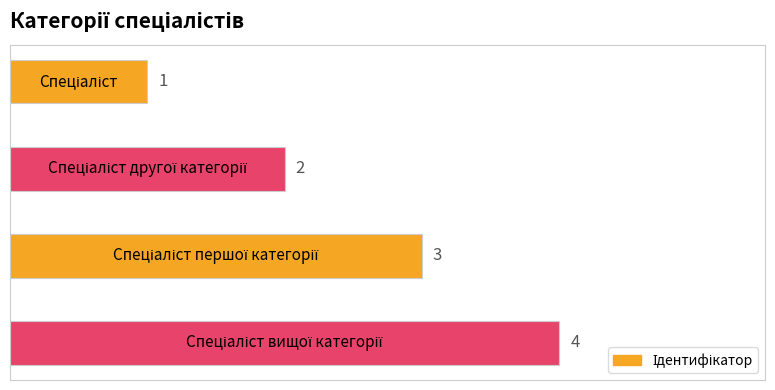

What is the maximum value shown in the chart?

4